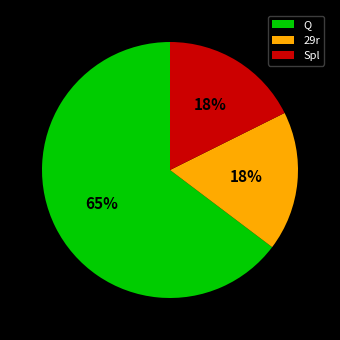

Between Q and Spl, which is larger?

Q